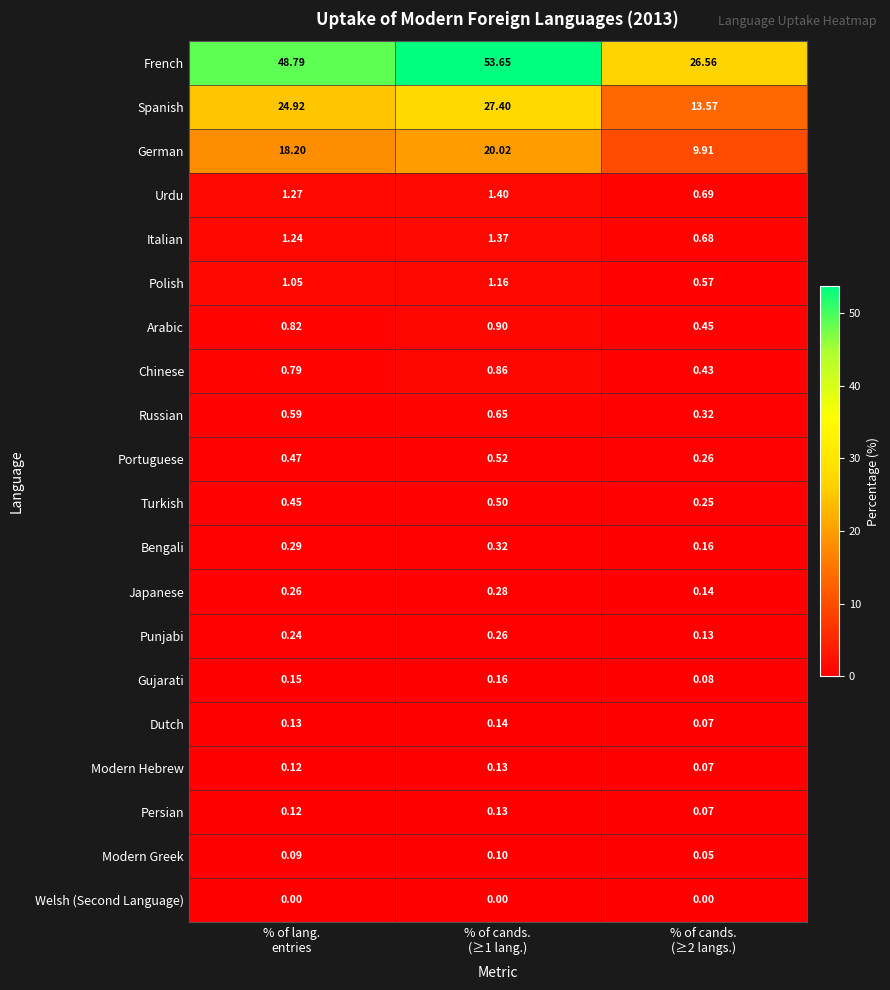

Which series has the widest spread of values?

French